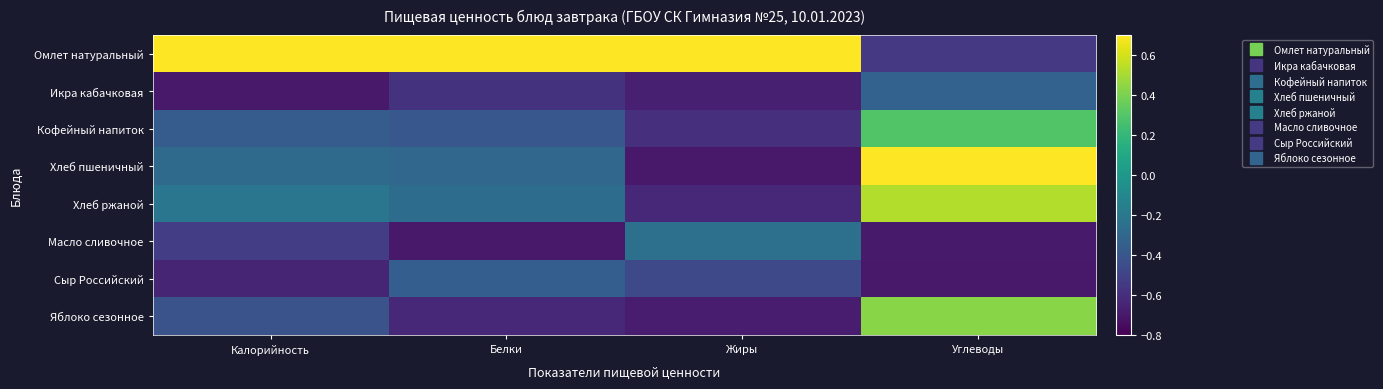

Rank the series by their maximum value, from highest to lowest.

Омлет натуральный, Хлеб пшеничный, Хлеб ржаной, Яблоко сезонное, Кофейный напиток, Масло сливочное, Икра кабачковая, Сыр Российский